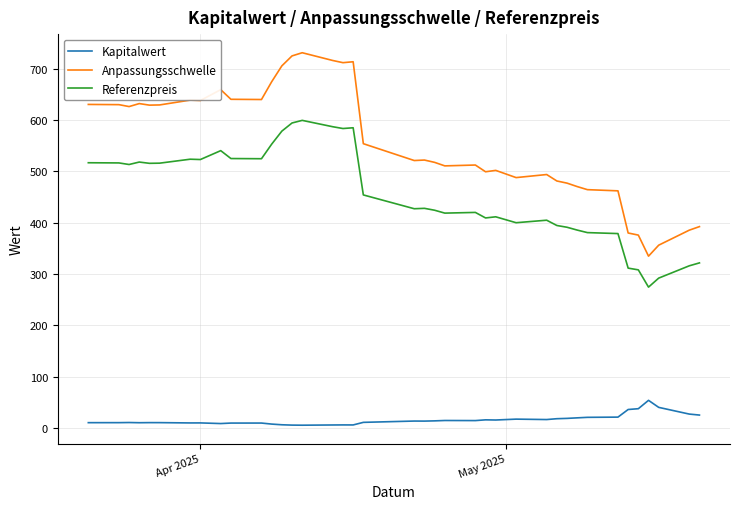

What is the minimum value for Referenzpreis?

274.4